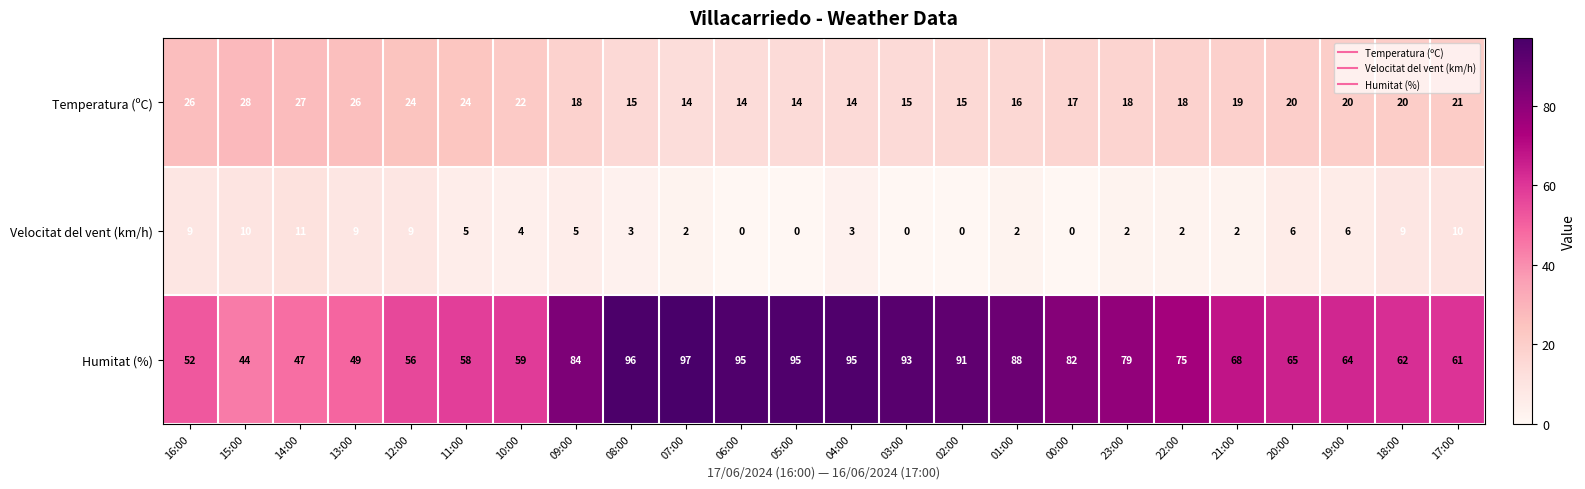

Count the number of categories in the chart.

24